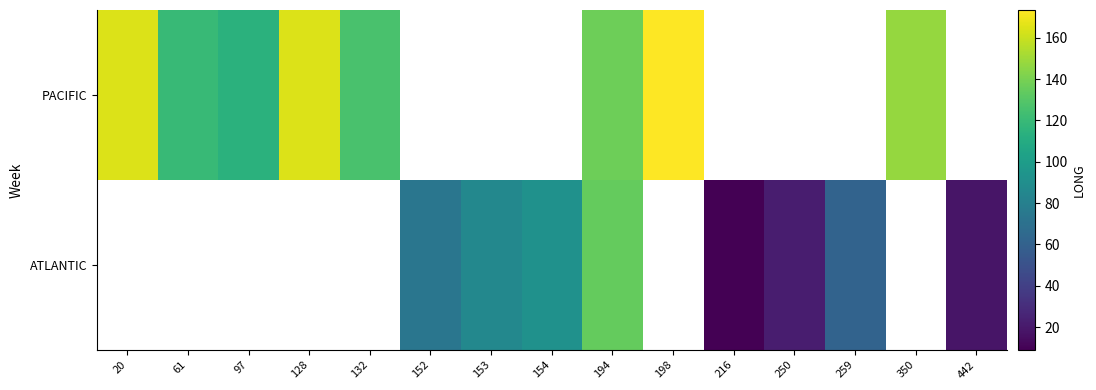

List the series in order of their overall mean, lowest first.

PACIFIC, ATLANTIC